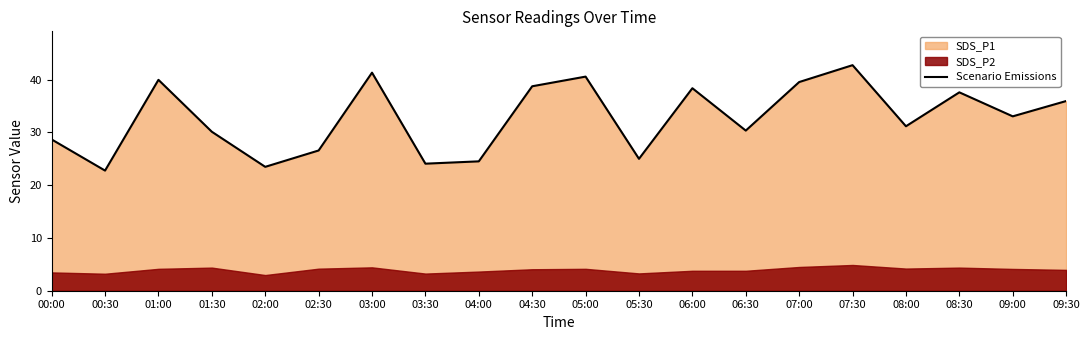

True or false: Scenario Emissions has a value of 44.8 at 01:30.

False